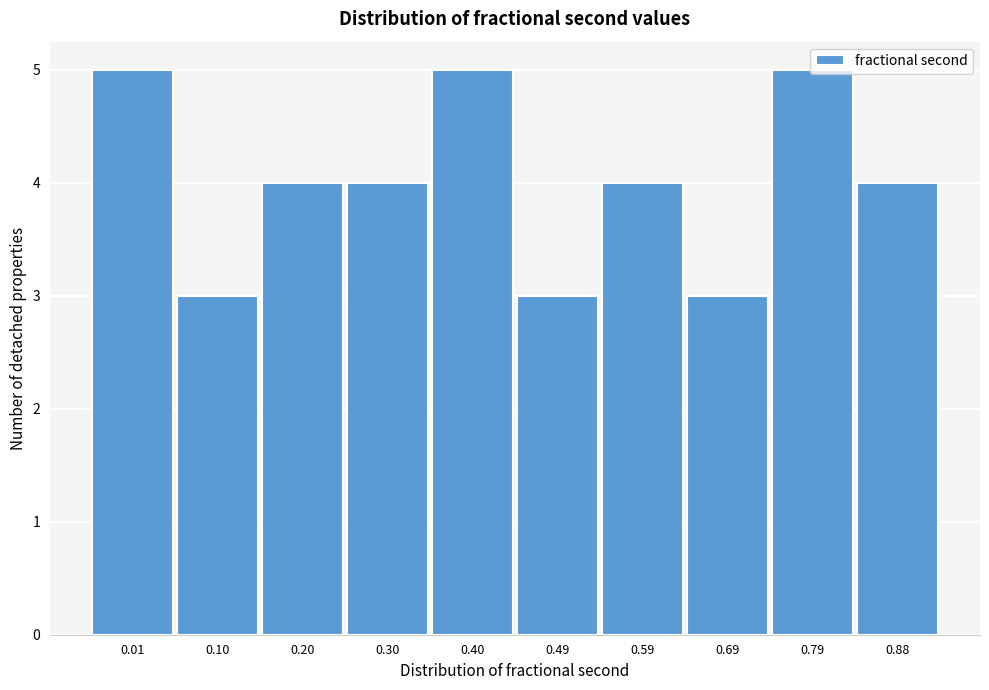

What is the ratio of the value at 0.20 to the value at 0.79?

0.8